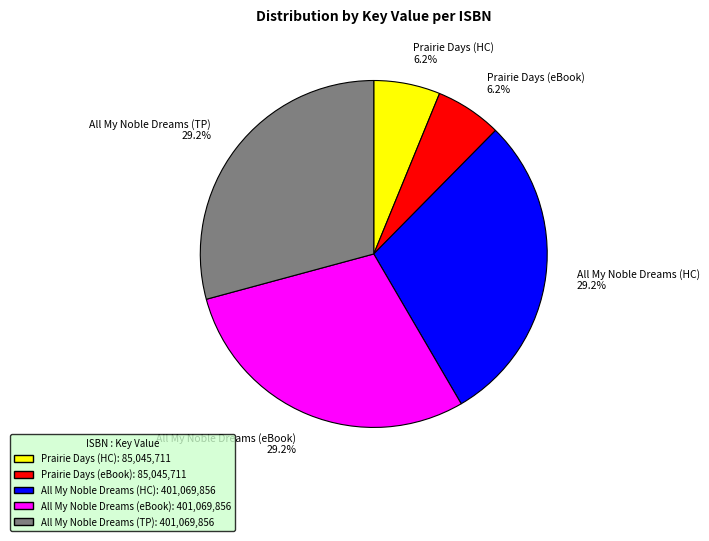

Does Prairie Days (eBook) represent more than half of the total?

No